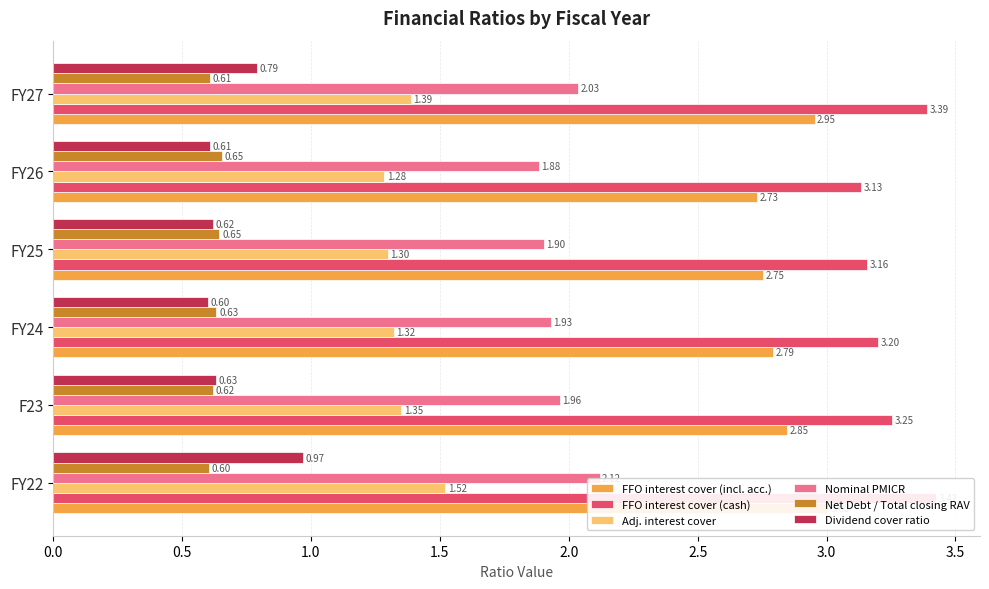

What is the maximum value for FFO interest cover (cash)?

3.4